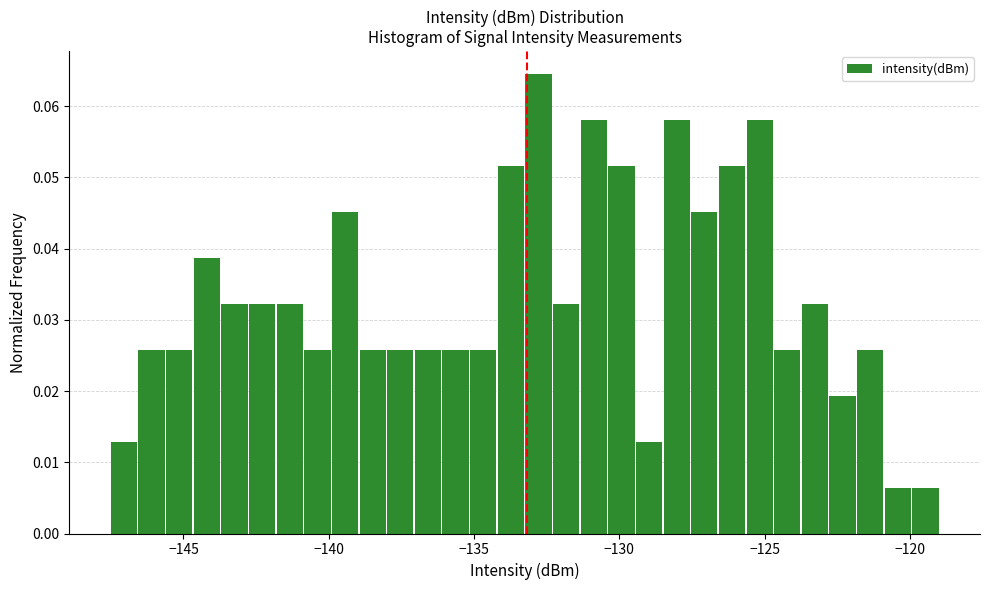

Around what value on the x-axis is the tallest bar? Give the approximate position of its centre, as read against the axis.

-133.0